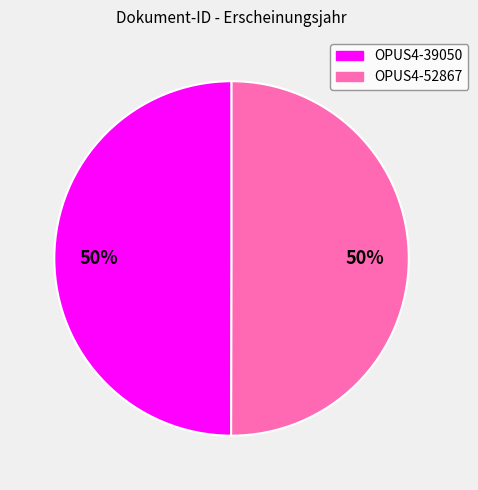

True or false: OPUS4-39050 accounts for 50% of the total.

True